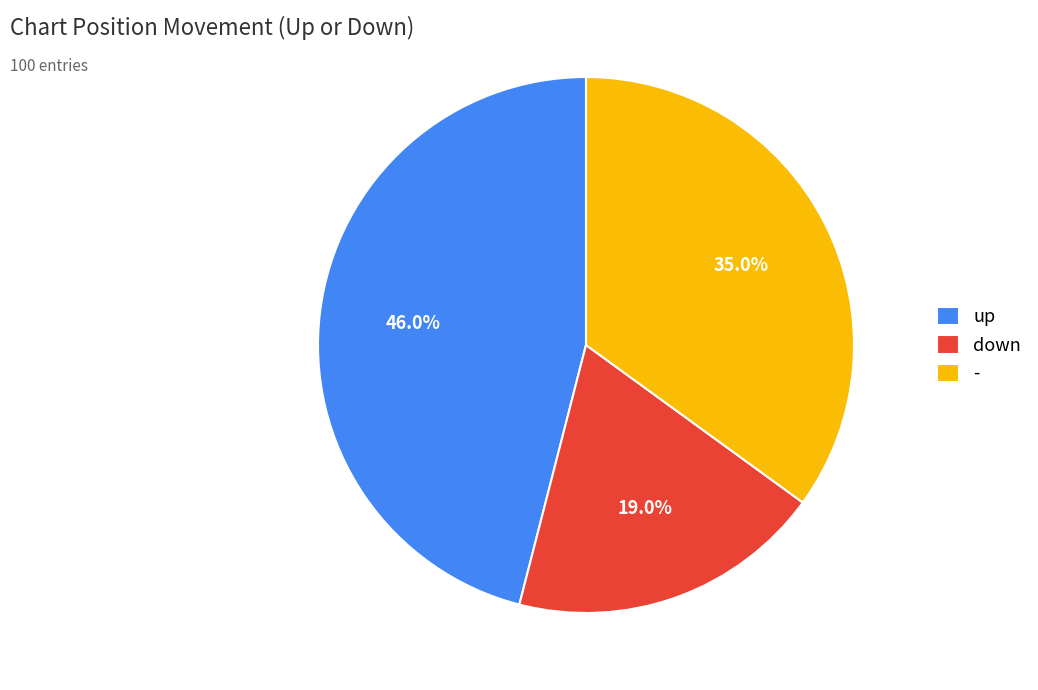

True or false: down accounts for 19% of the total.

True